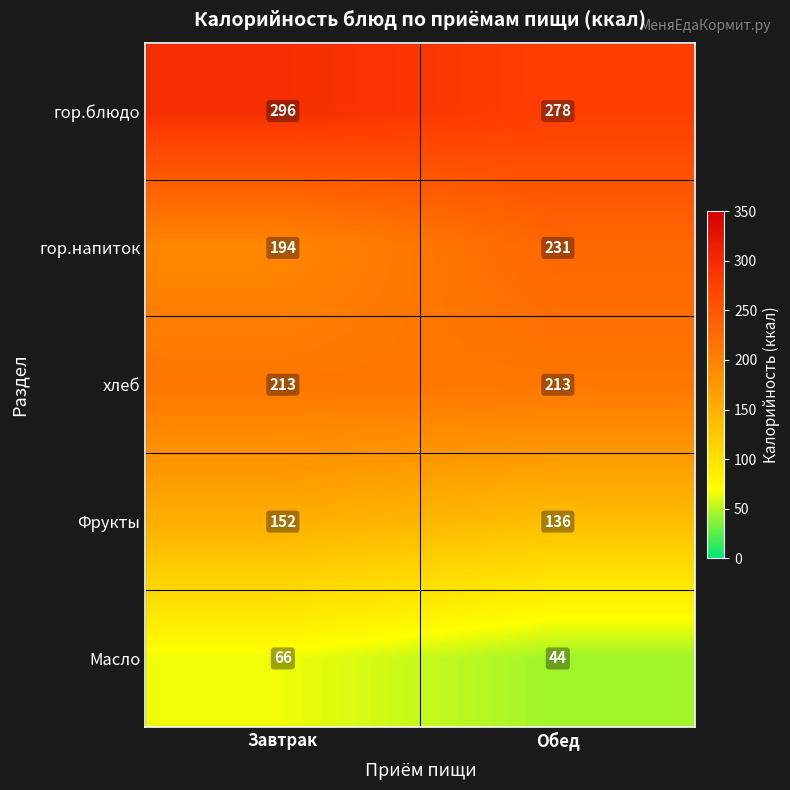

Reading left to right, transcribe all the data shown in this chart.

гор.блюдо: Завтрак=296	Обед=278
гор.напиток: Завтрак=194	Обед=231
хлеб: Завтрак=213	Обед=213
Фрукты: Завтрак=152	Обед=136
Масло: Завтрак=66	Обед=44